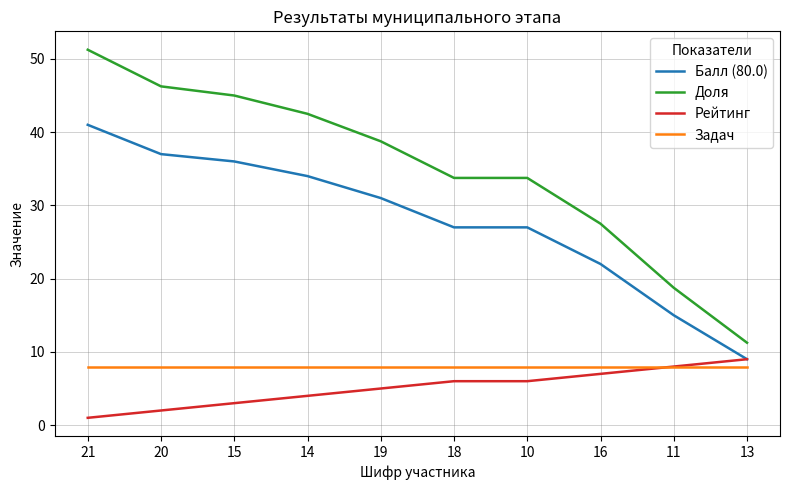

Which series changed the most between 14 and 13?

Доля